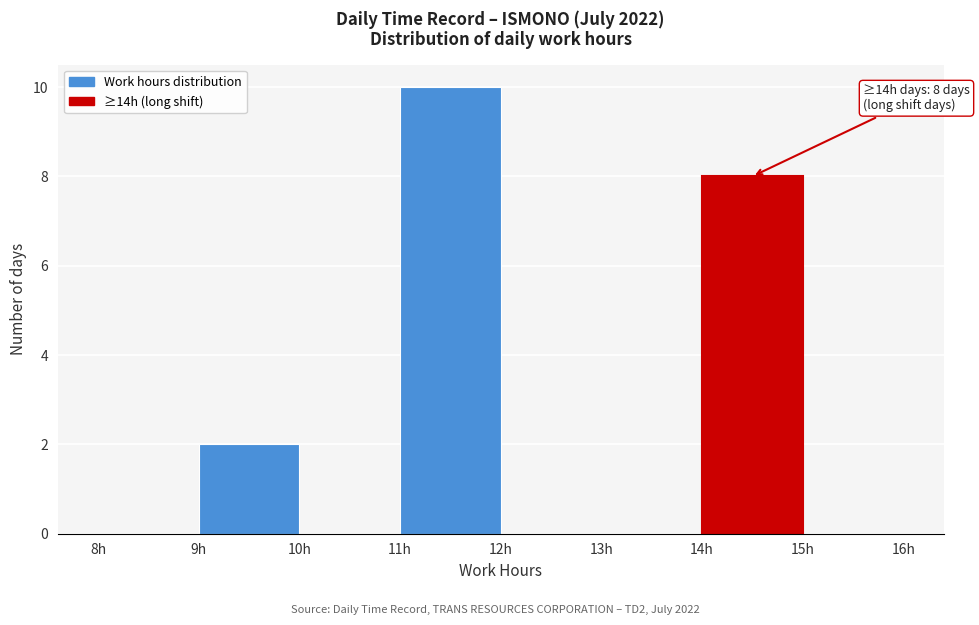

Which range on the x-axis has the tallest bar?

11 to 12